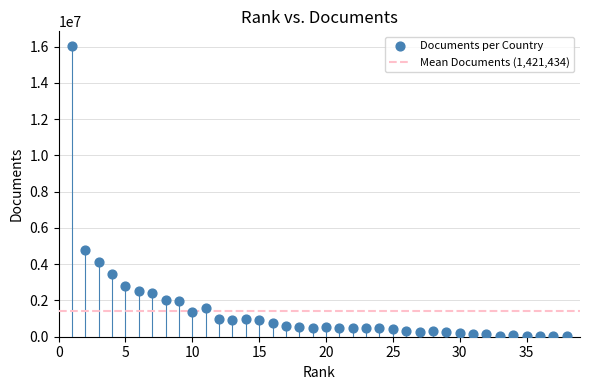

What Y value in the scatter plot is closest to 8034597?

4778980